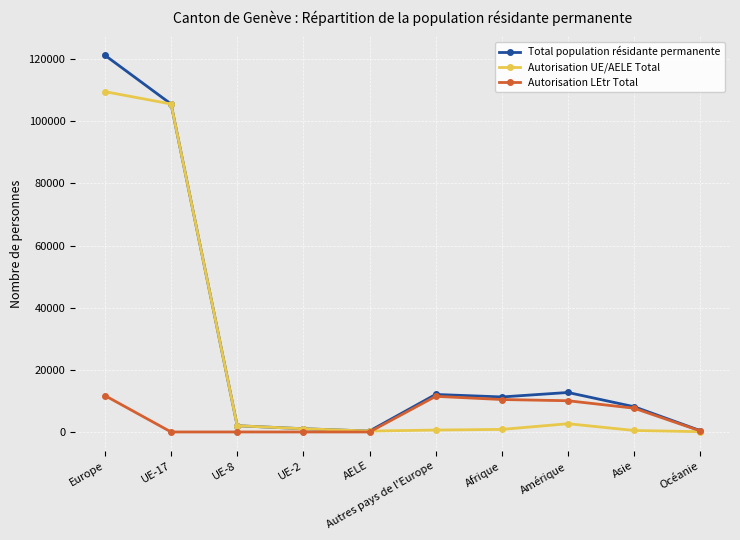

The Total population résidante permanente series shows 7968 at Amérique. True or false?

False